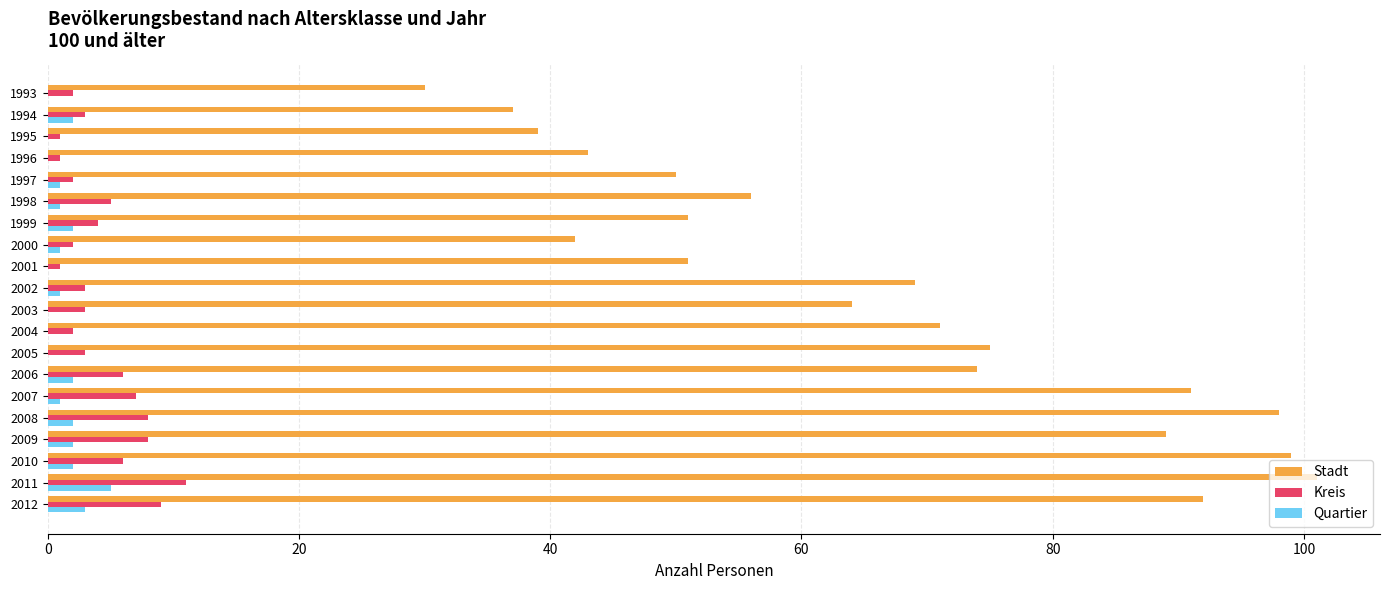

What is the sum of all Kreis values?

87